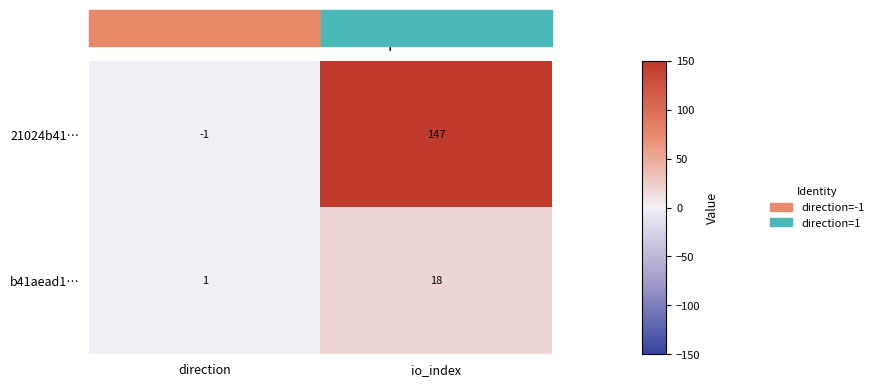

At direction, list the series in order from smallest to largest.

21024b41…, b41aead1…